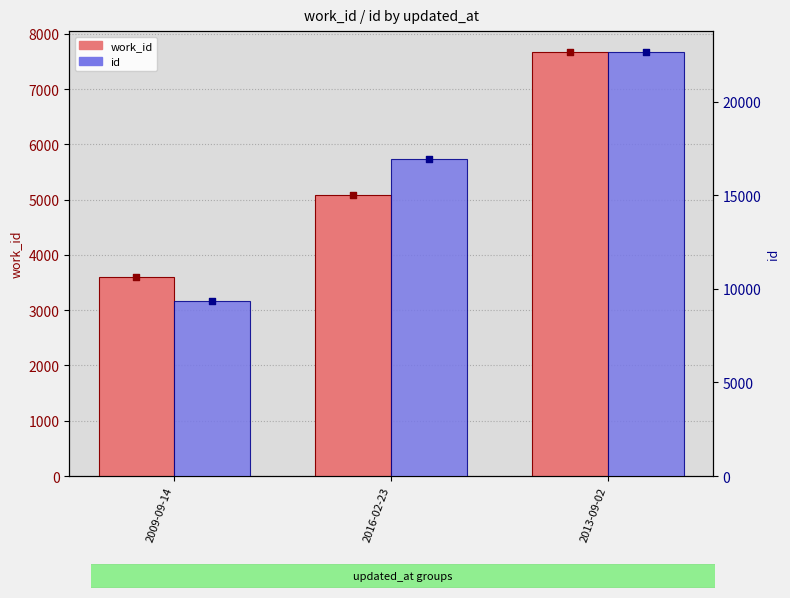

At which category is the sum across all series the highest?

2013-09-02